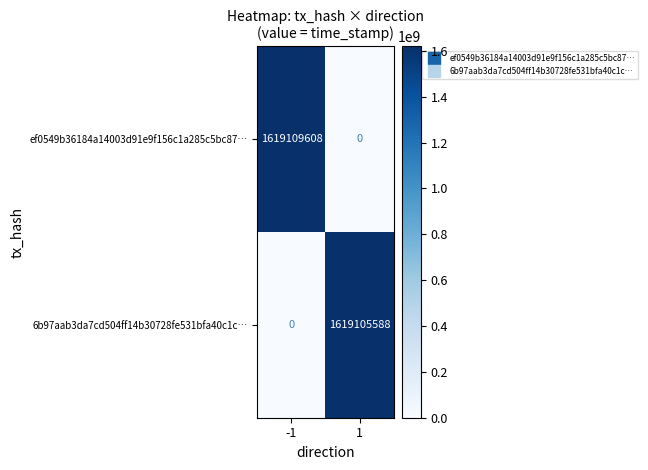

Which series changed the most between -1 and 1?

ef0549b36184a14003d91e9f156c1a285c5bc87…